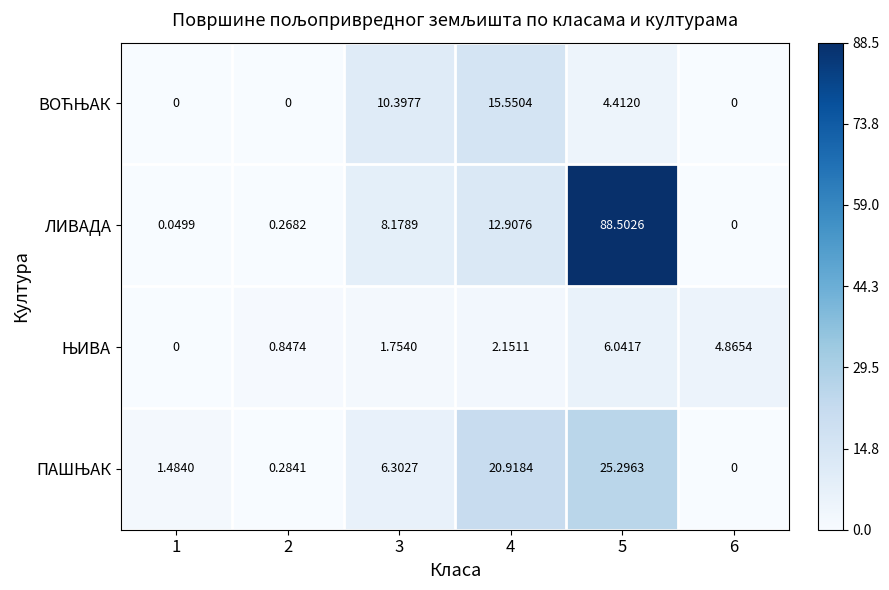

Which series has the widest spread of values?

ЛИВАДА